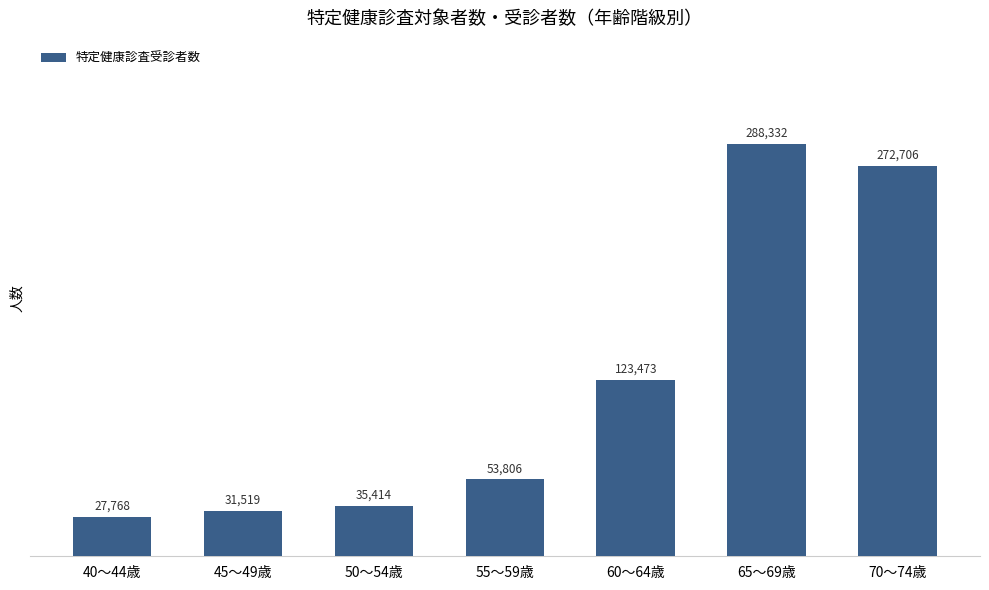

Count the number of data series in this chart.

1